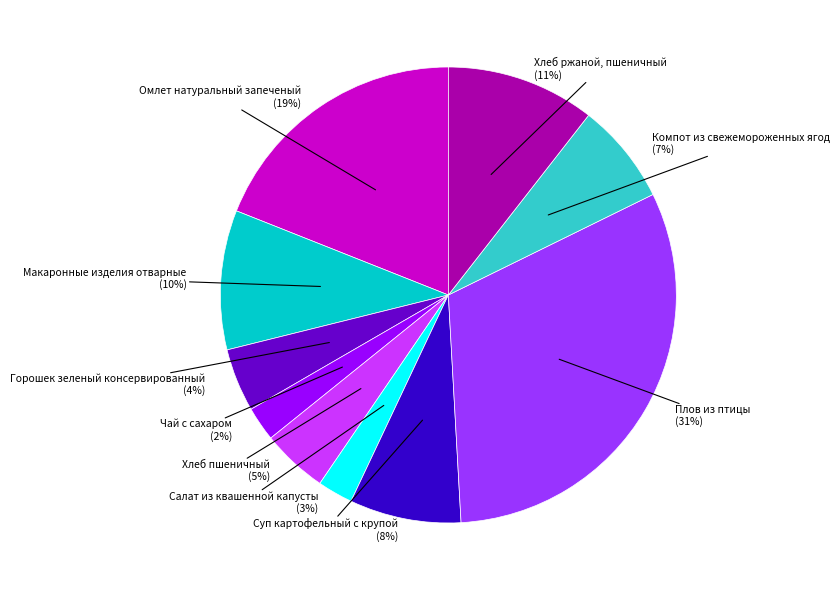

Does any single category account for the majority?

No